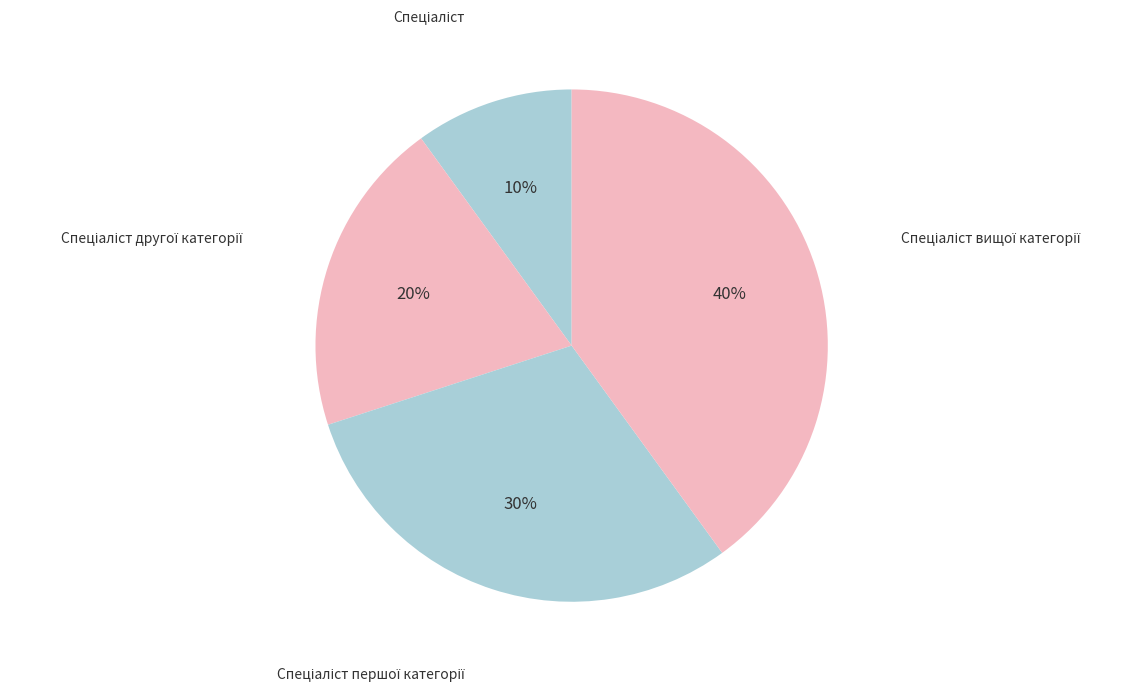

Does any single category account for the majority?

No